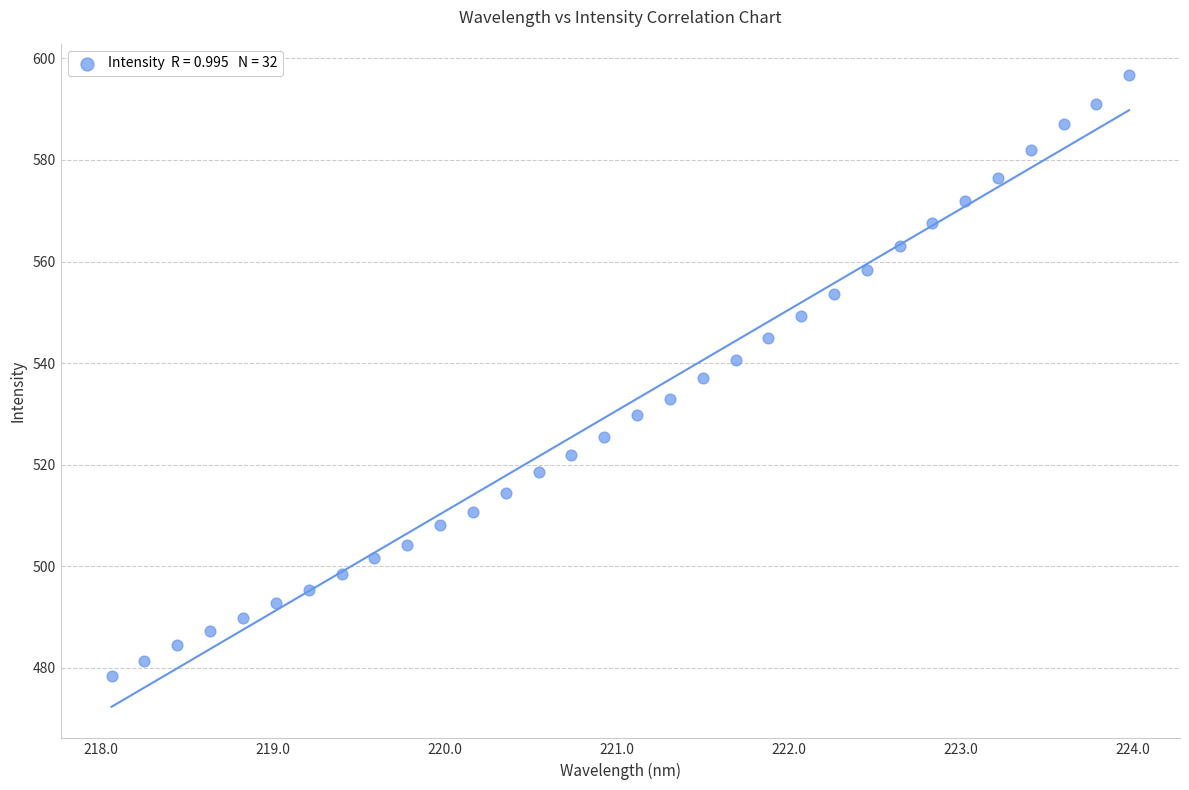

What is the range of Y values (max minus min)?

118.3